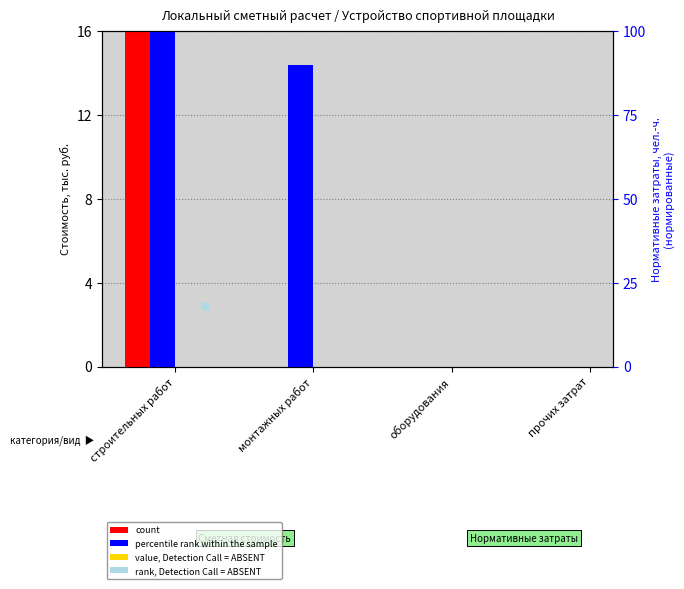

What is the total value across all series at строительных работ?

1957.8